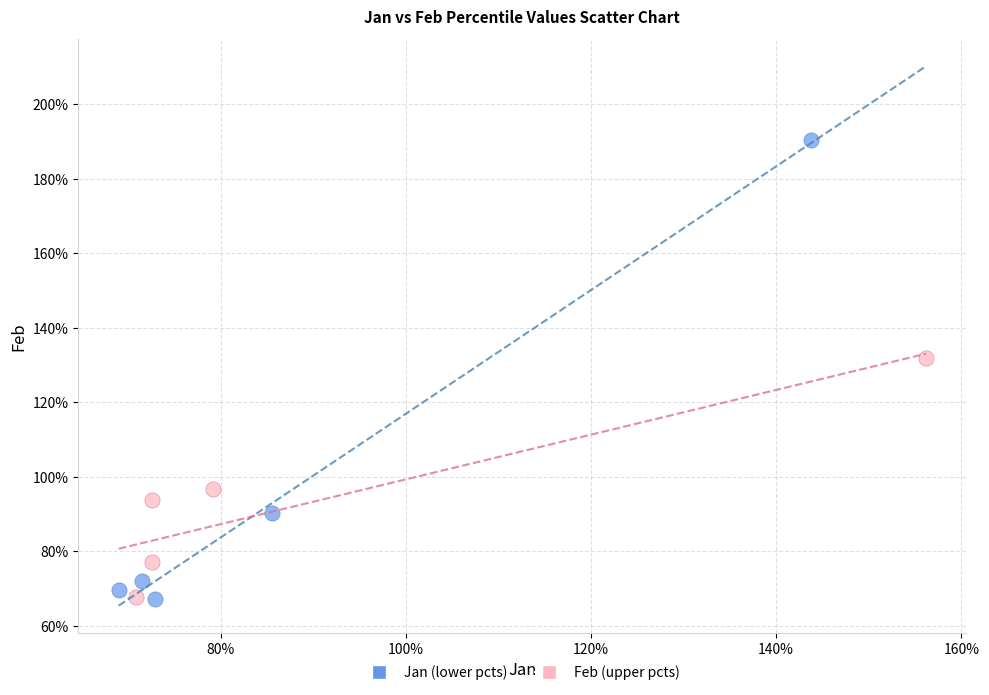

Which series has the largest Y range (max minus min)?

Jan (lower pcts)